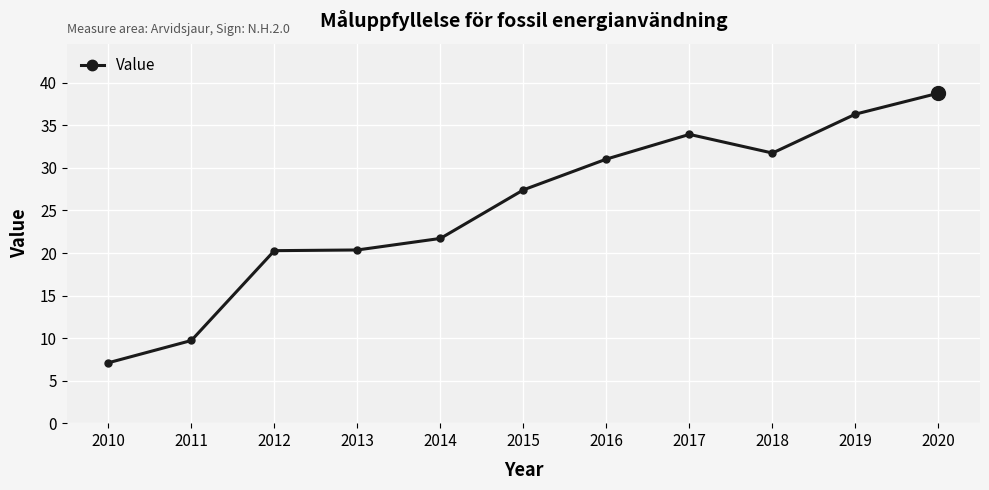

What is the difference between the values at 2014 and 2019?

14.6